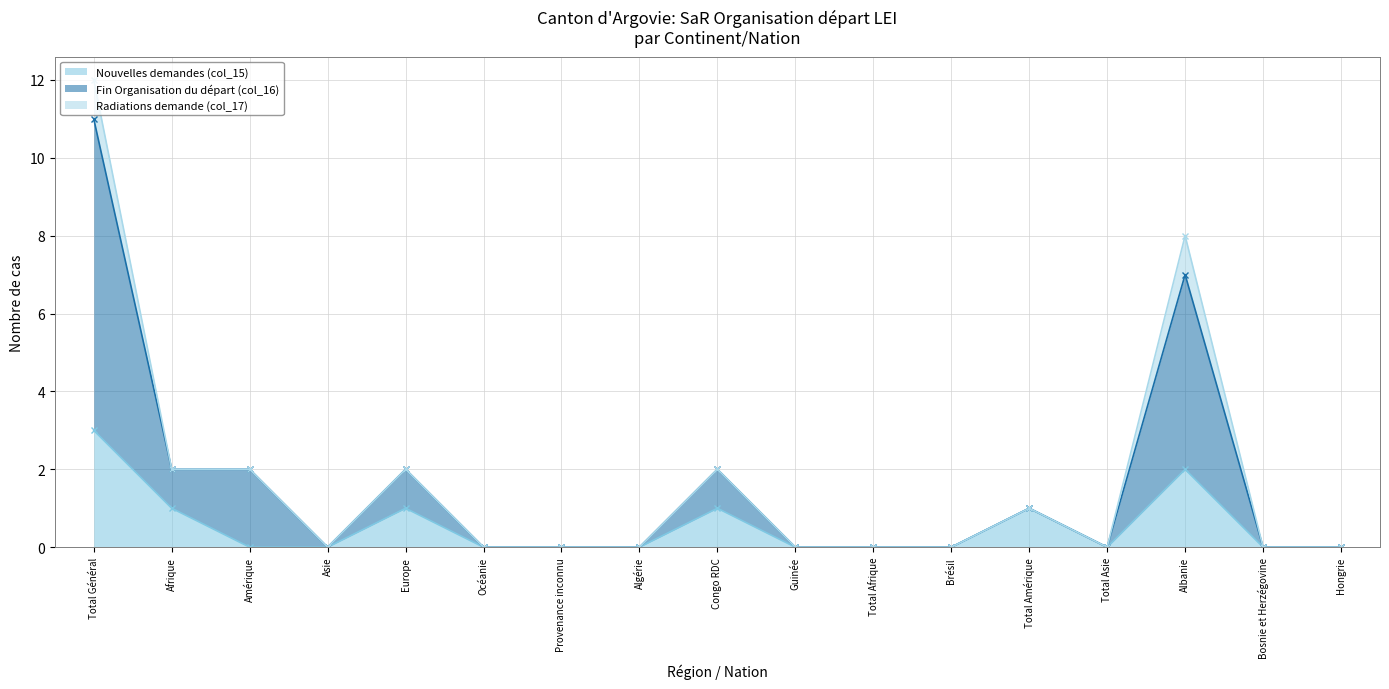

True or false: Fin Organisation du départ (col_16) and Nouvelles demandes (col_15) intersect in this chart.

False